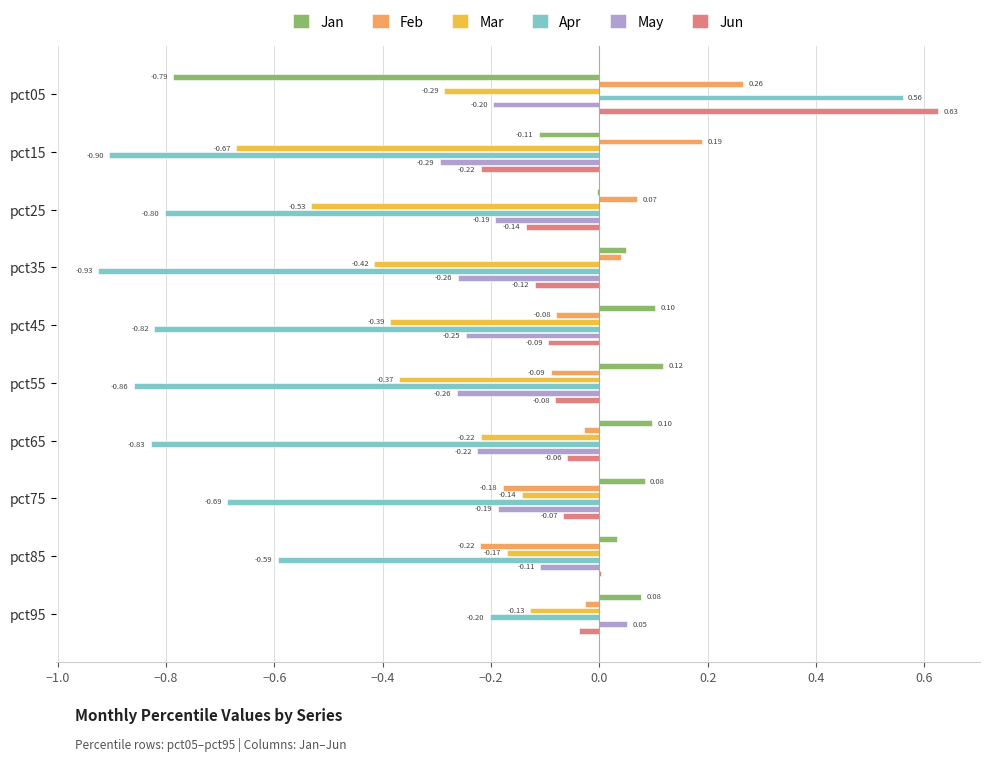

What is the sum of all Apr values?

-6.1